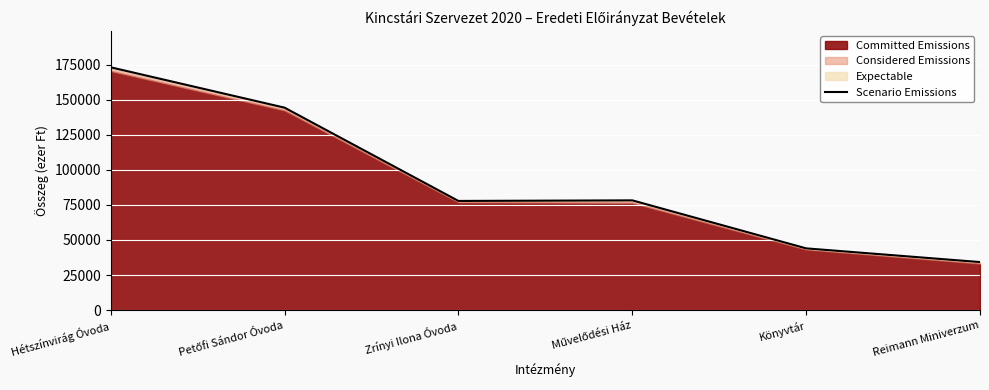

The value at Hétszínvirág Óvoda is 42535. True or false?

False